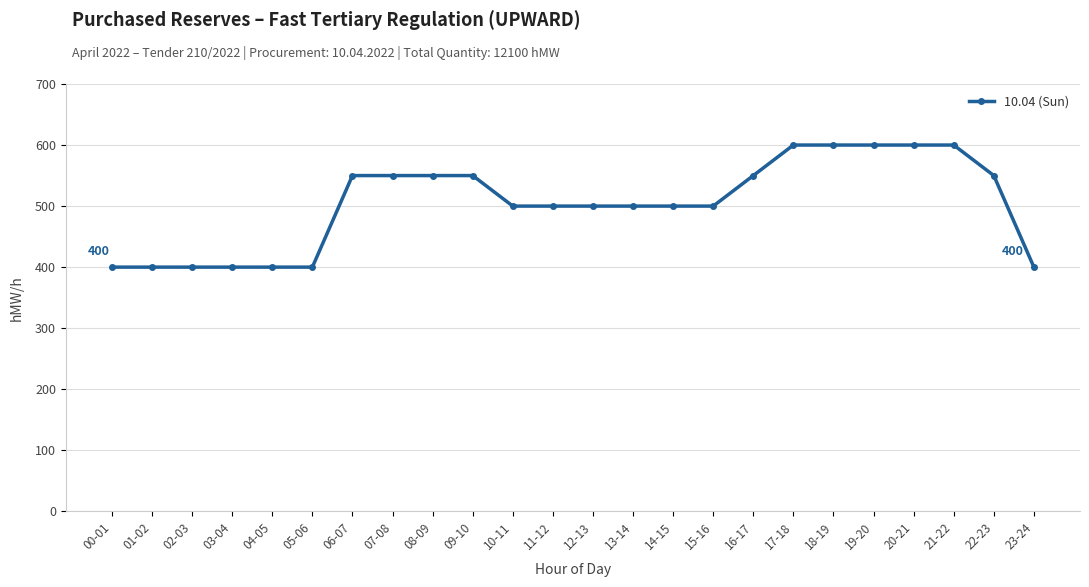

The value at 09-10 is 550. True or false?

True